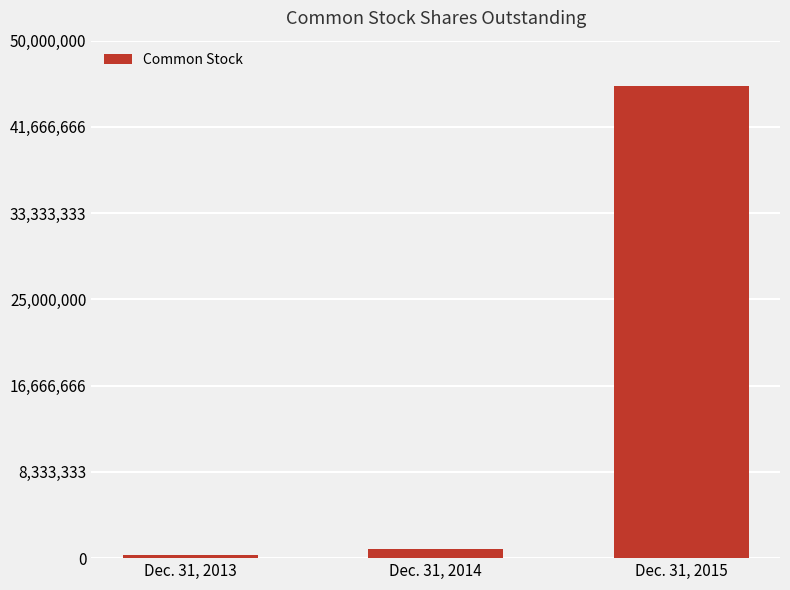

Reading right to left, transcribe all the data shown in this chart.

45665448	865450	350400